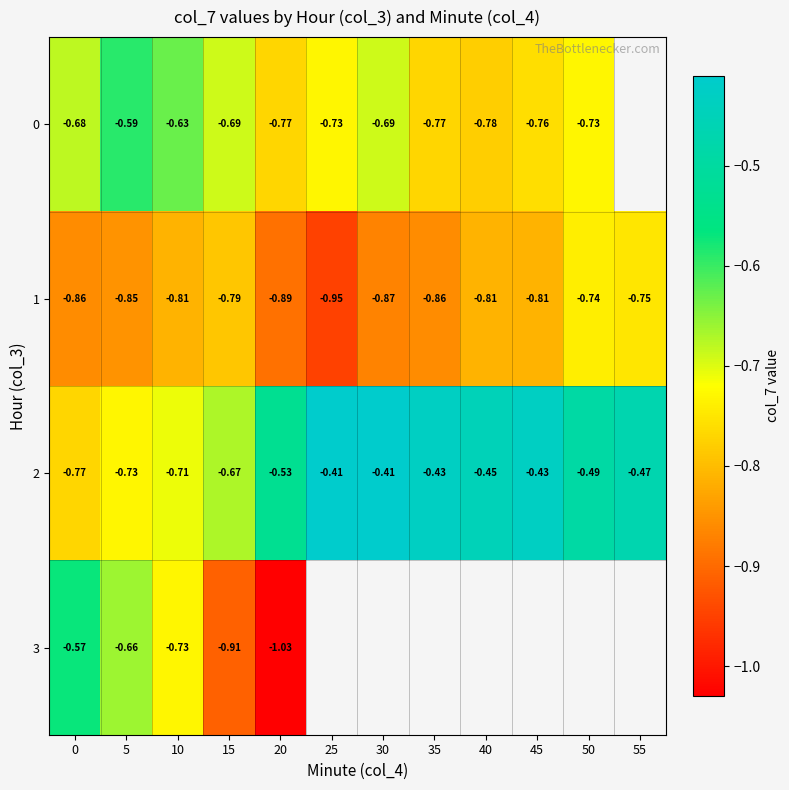

The value of 0 at 35 is -1.1. True or false?

False